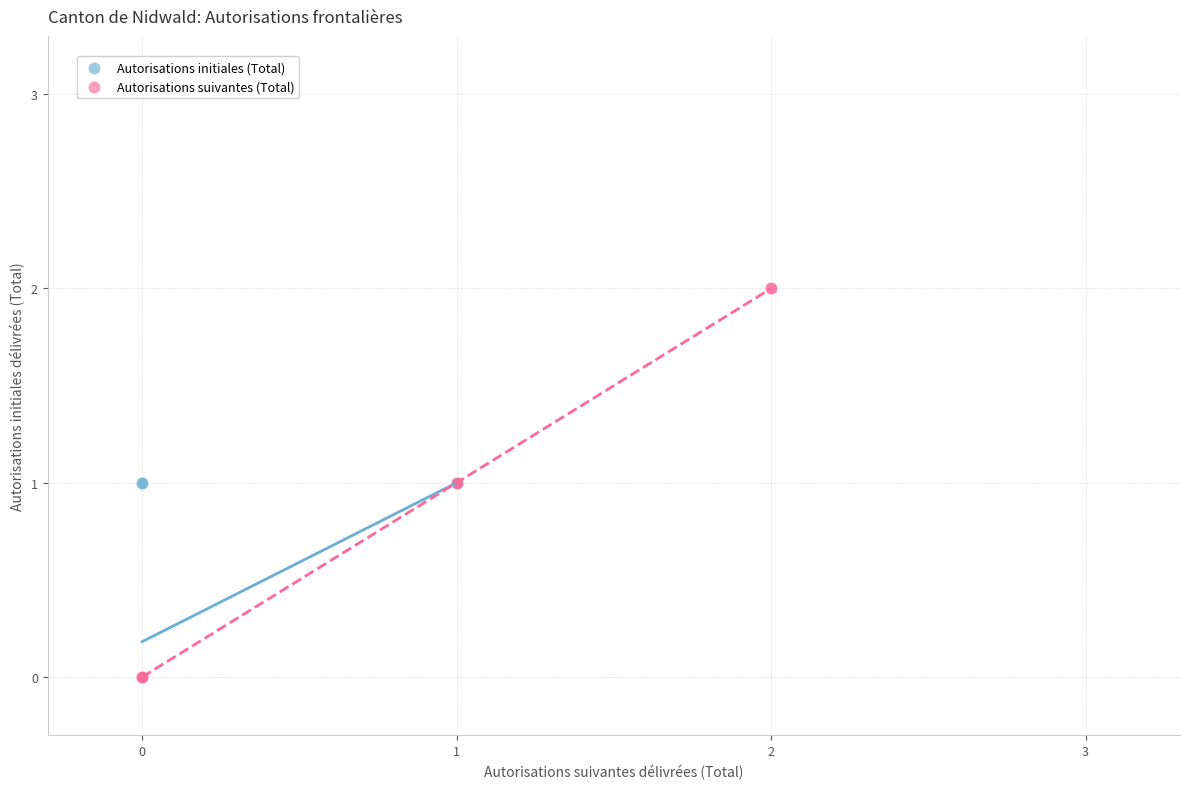

Which series reaches the maximum Y coordinate?

Autorisations suivantes (Total)